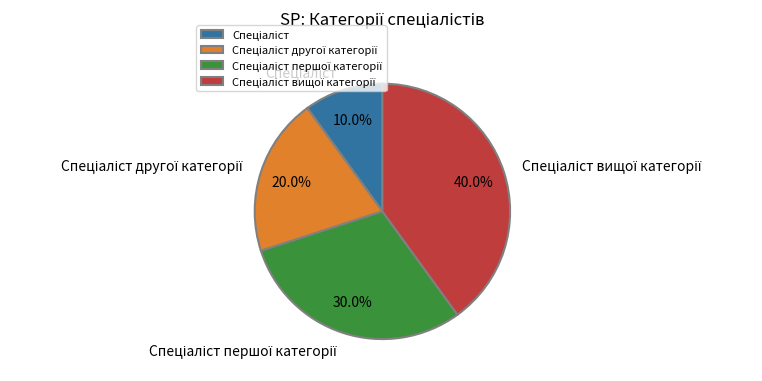

Does any single category account for the majority?

No